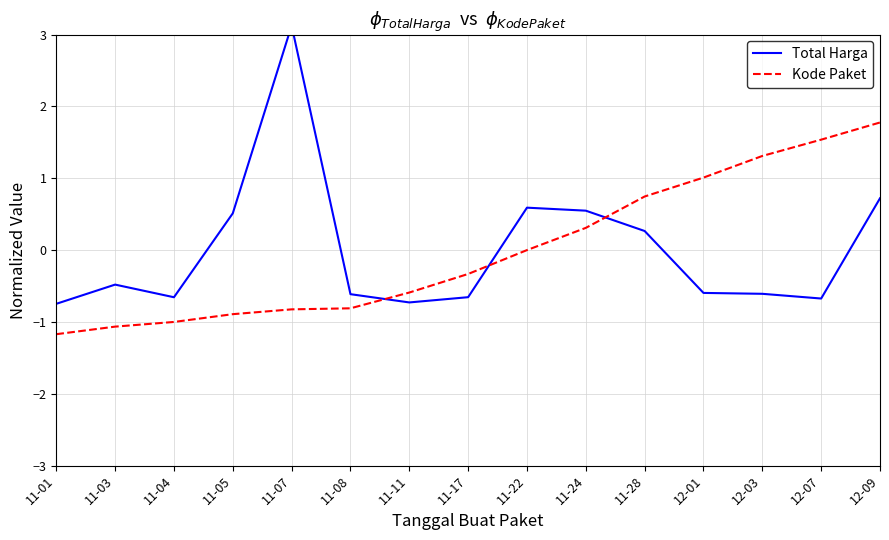

Is the value of Total Harga at 12-07 greater than the value of Kode Paket at 11-28?

No